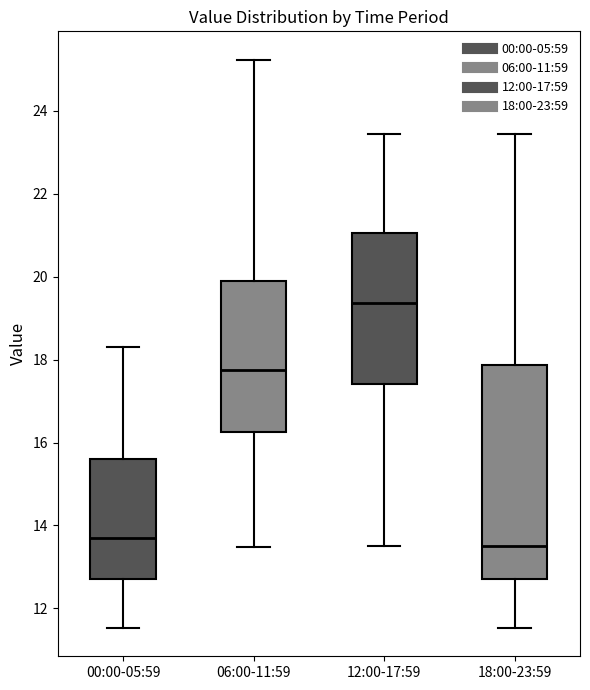

Reading left to right, transcribe this box plot: for each box, give where its median line is, the range the box spans, and where its two whiskers end, as read against the y-axis. The values are not printed on the chart, so give them approximately, as read against the axis.

00:00-05:59: median 13.8, box 12.8 to 15.6, whiskers 11.6 to 18.4
06:00-11:59: median 17.8, box 16.2 to 19.8, whiskers 13.4 to 25.2
12:00-17:59: median 19.4, box 17.4 to 21.0, whiskers 13.6 to 23.4
18:00-23:59: median 13.6, box 12.8 to 17.8, whiskers 11.6 to 23.4